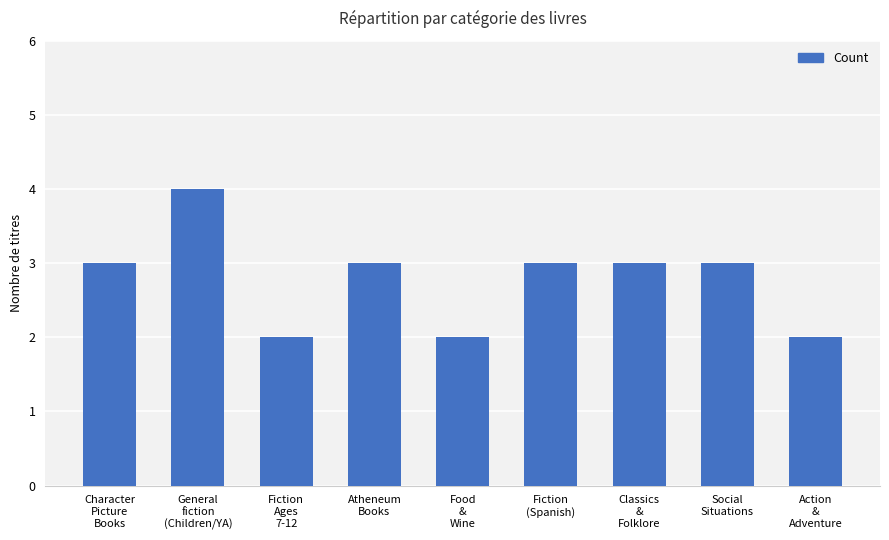

Reading left to right, what are all the values shown in this chart?

3	4	2	3	2	3	3	3	2